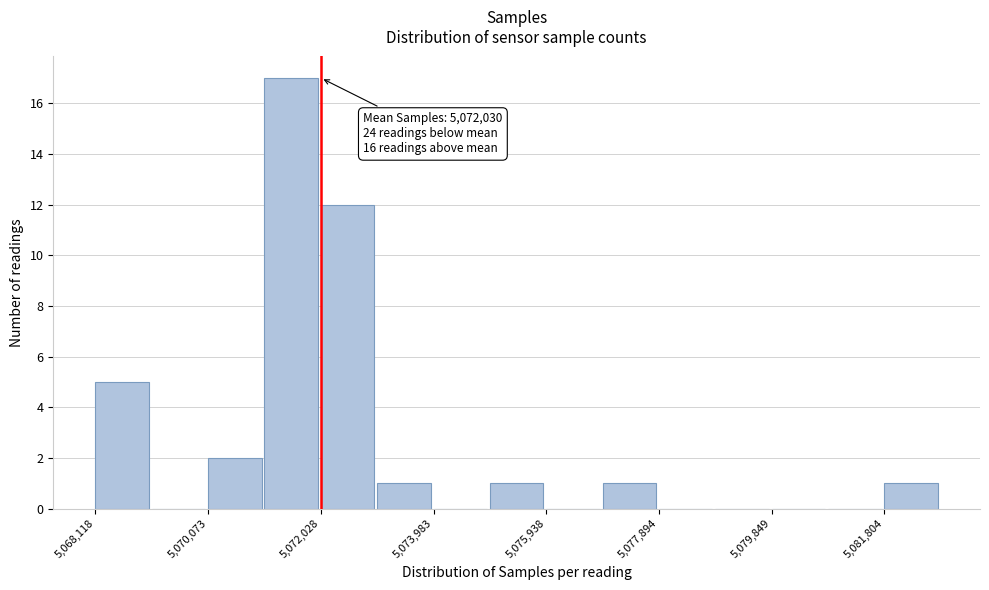

Which range on the x-axis has the tallest bar?

5071000 to 5072000